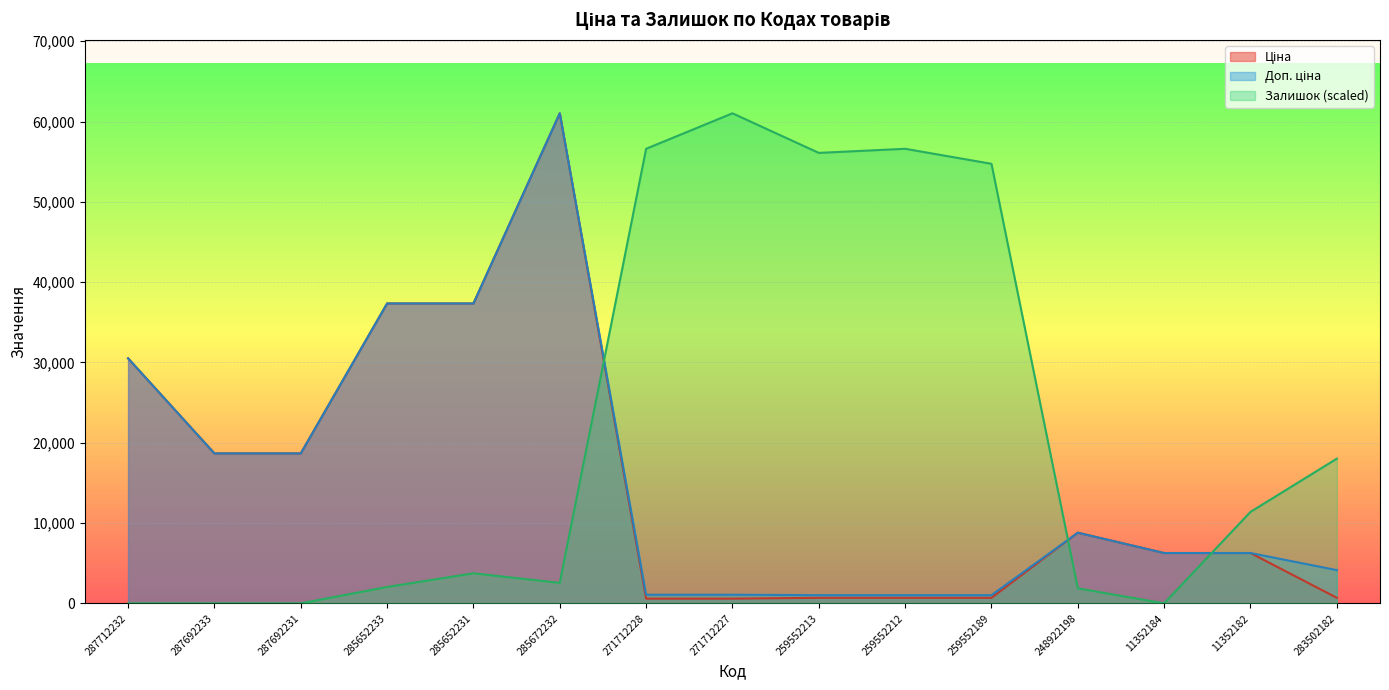

The value of Доп. ціна at 271712227 is 338.5. True or false?

False